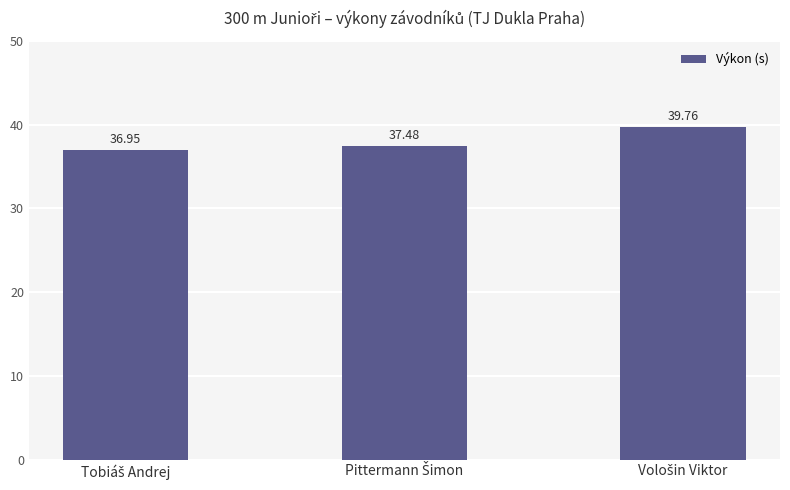

What is the value of the 2nd bar from the left?

37.5